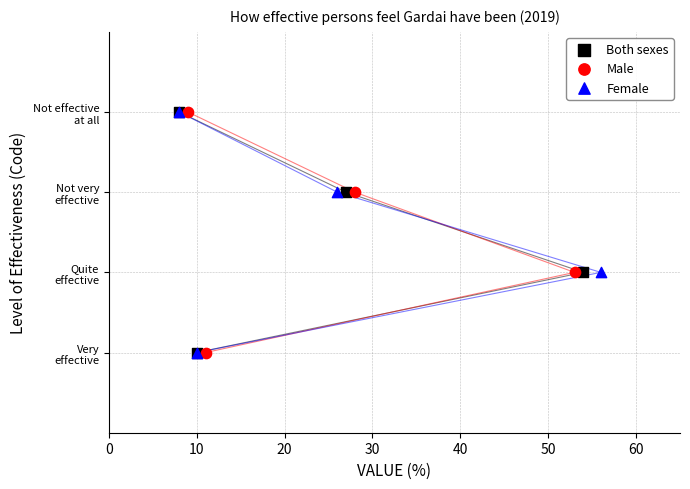

What are all the series names shown in the legend?

Both sexes, Male, Female